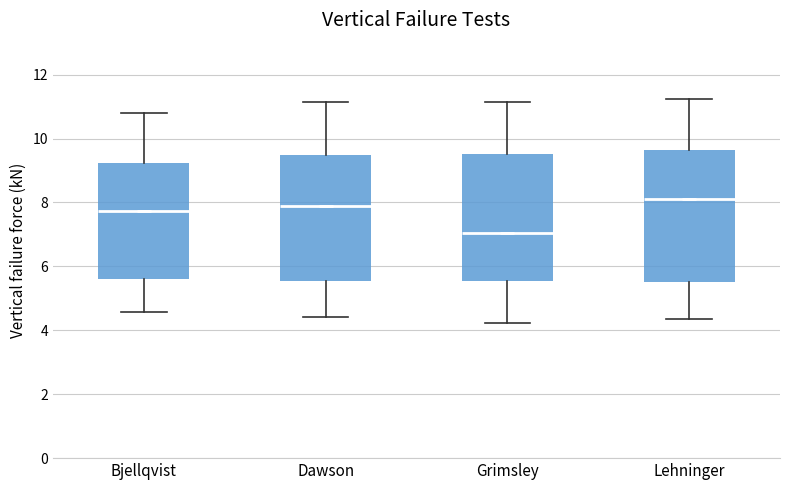

Where does the lower whisker of the box for Lehninger end on the y-axis? The values are not printed on the chart, so give them approximately, as read against the axis.

4.4